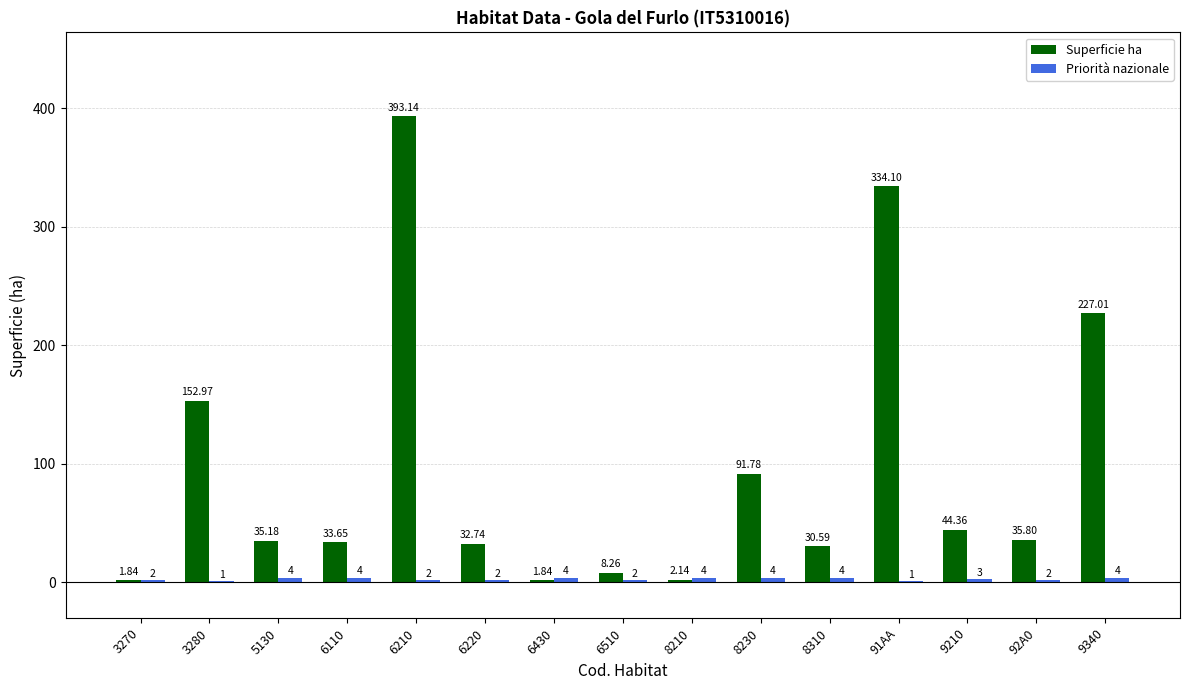

Which series has the largest total across all categories?

Superficie ha